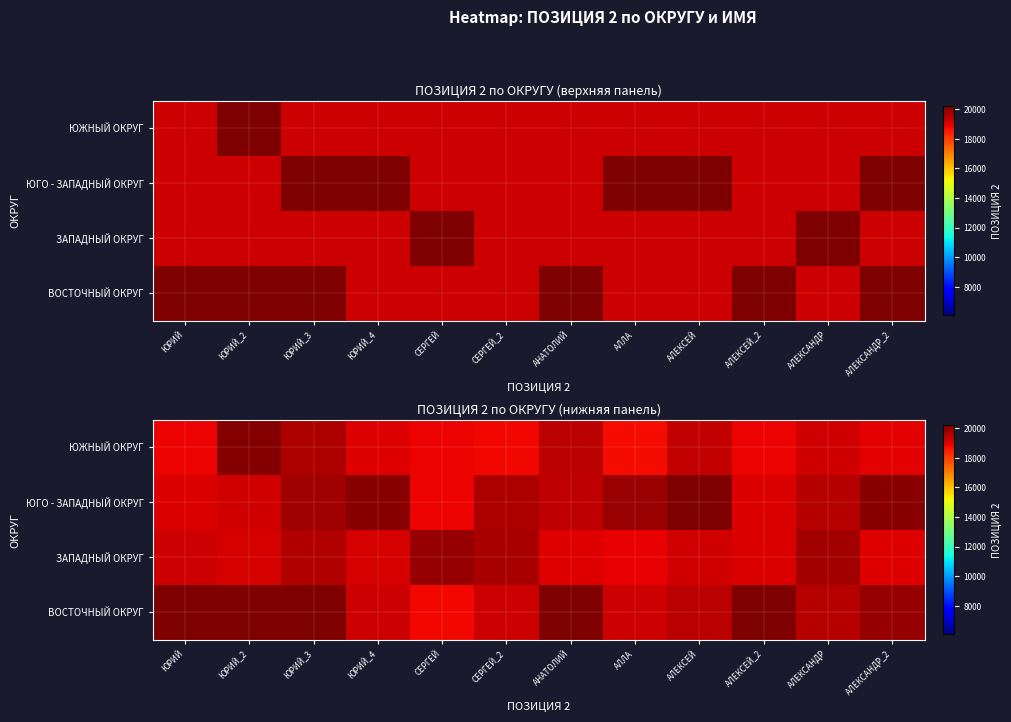

Which series has the widest spread of values?

ВОСТОЧНЫЙ ОКРУГ